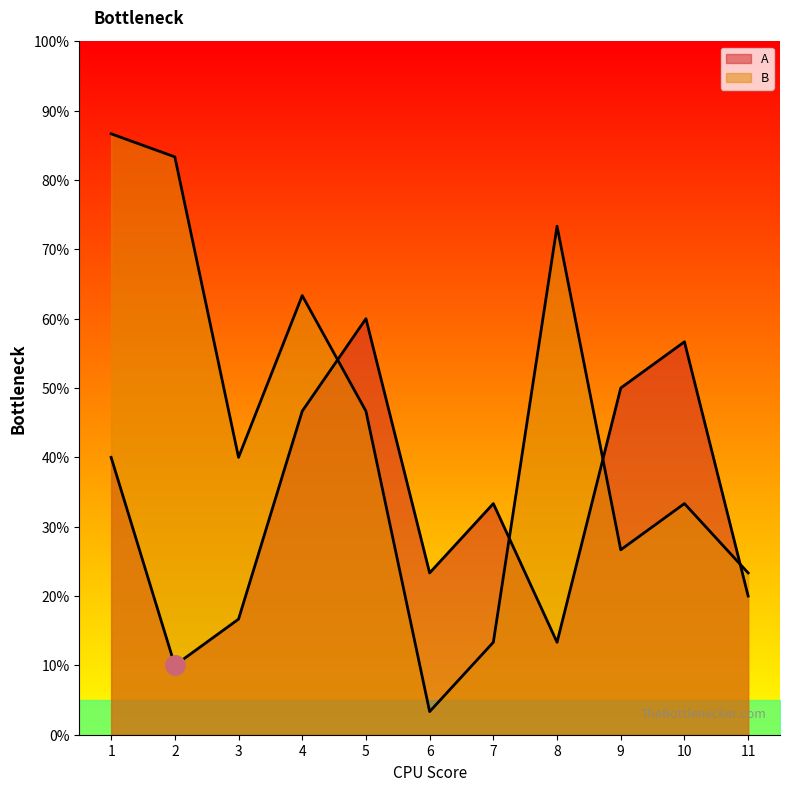

True or false: A and B intersect in this chart.

True